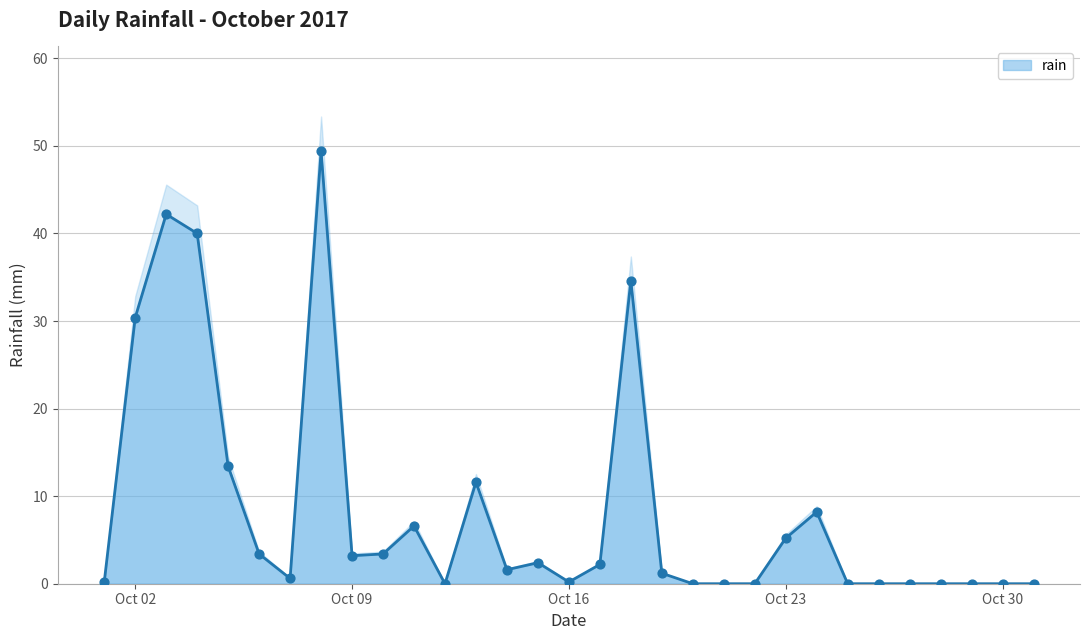

At which label is rain closest to 24?

Oct 02